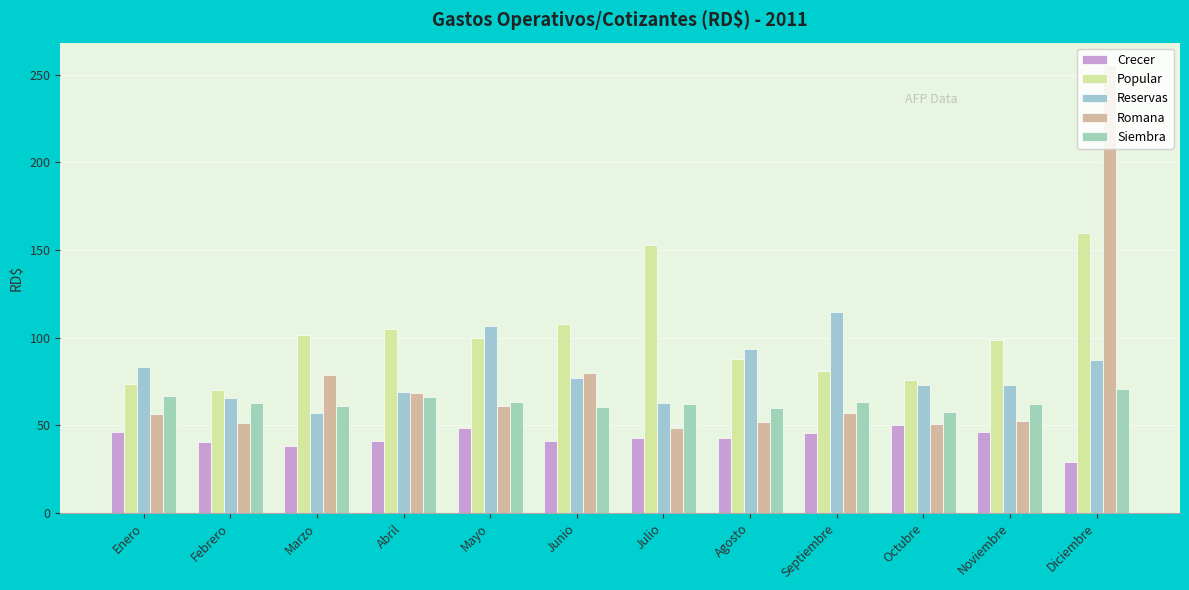

How many groups of bars are there?

12